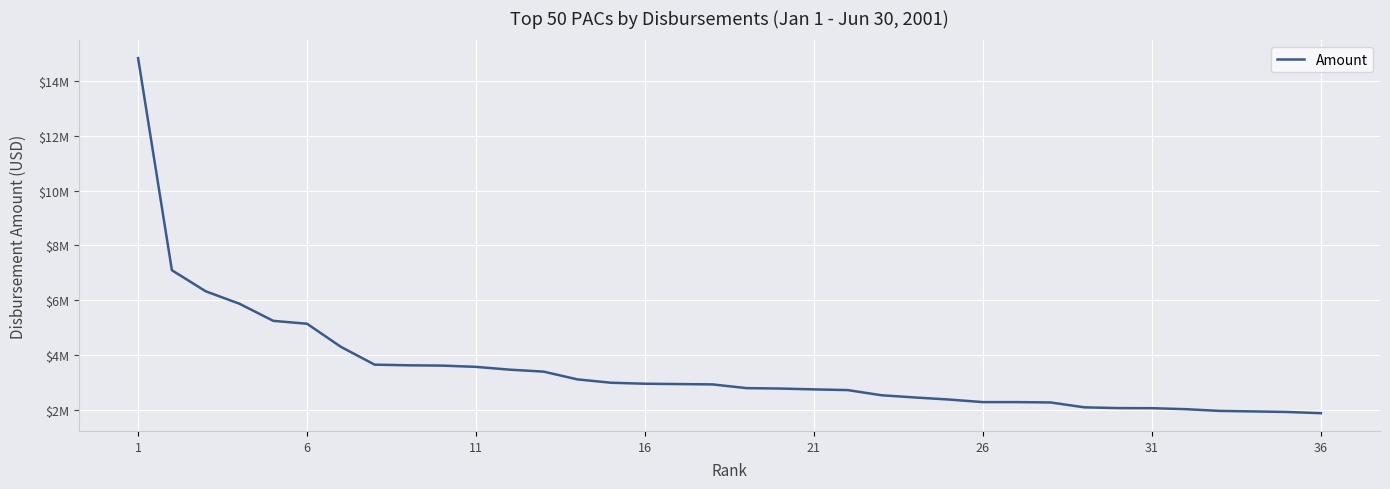

Does the chart display data point markers on the line(s)?

No